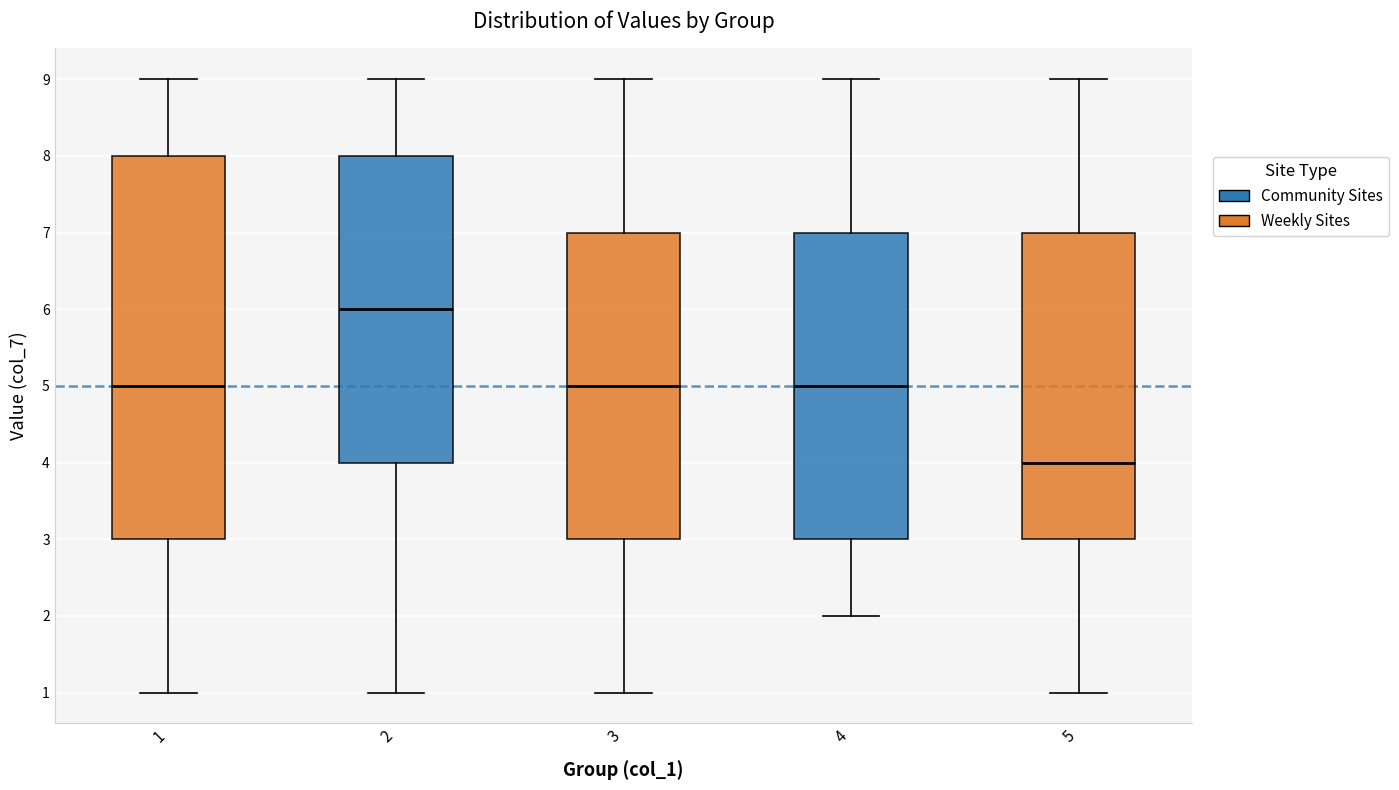

Reading left to right, read every box against the y-axis: the position of its median line, the range the box covers, and the ends of its whiskers. The values are not printed on the chart, so give them approximately, as read against the axis.

1: median 5, box 3 to 8, whiskers 1 to 9
2: median 6, box 4 to 8, whiskers 1 to 9
3: median 5, box 3 to 7, whiskers 1 to 9
4: median 5, box 3 to 7, whiskers 2 to 9
5: median 4, box 3 to 7, whiskers 1 to 9